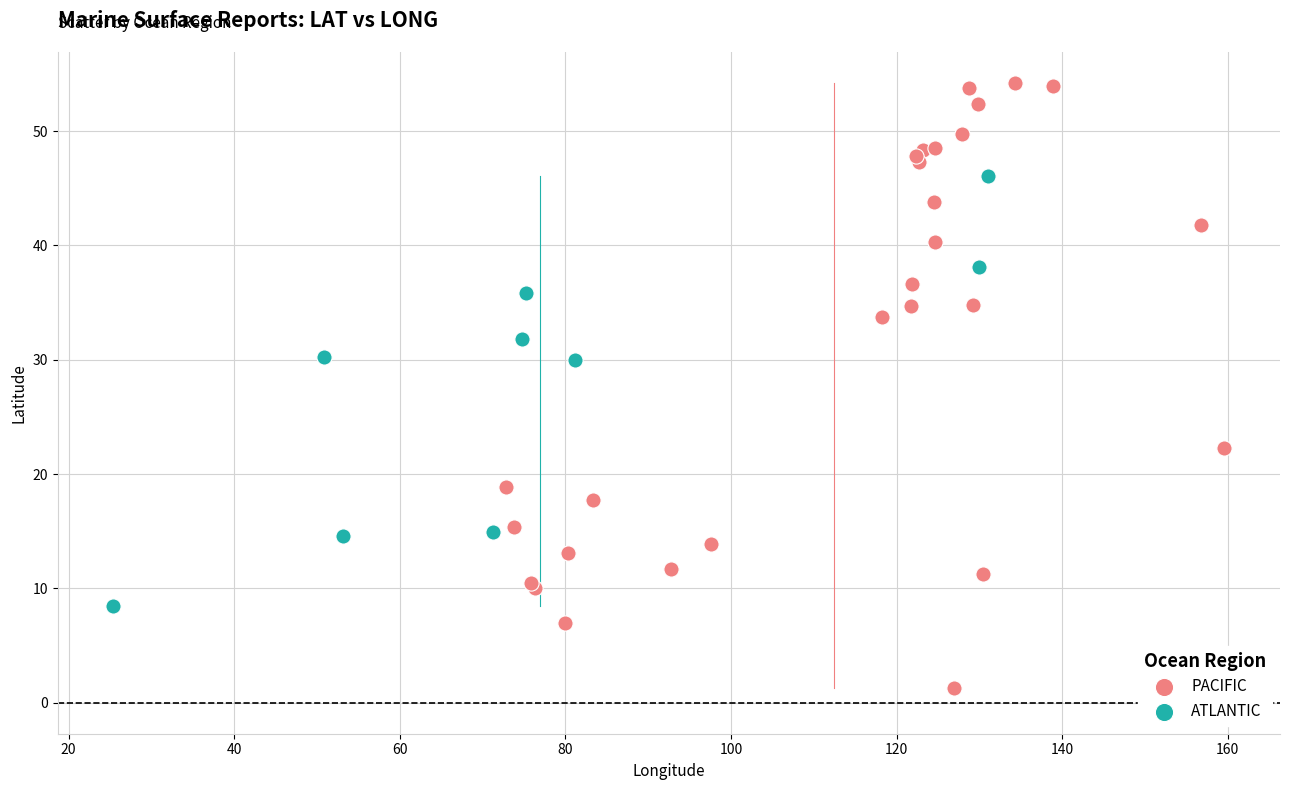

Which series has the largest Y range (max minus min)?

PACIFIC